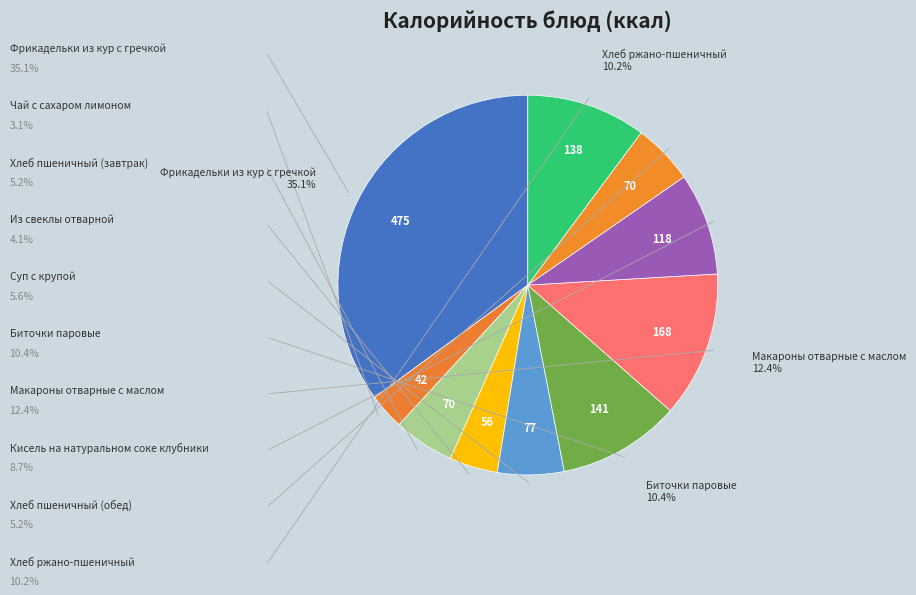

Count the number of slices in the pie.

10